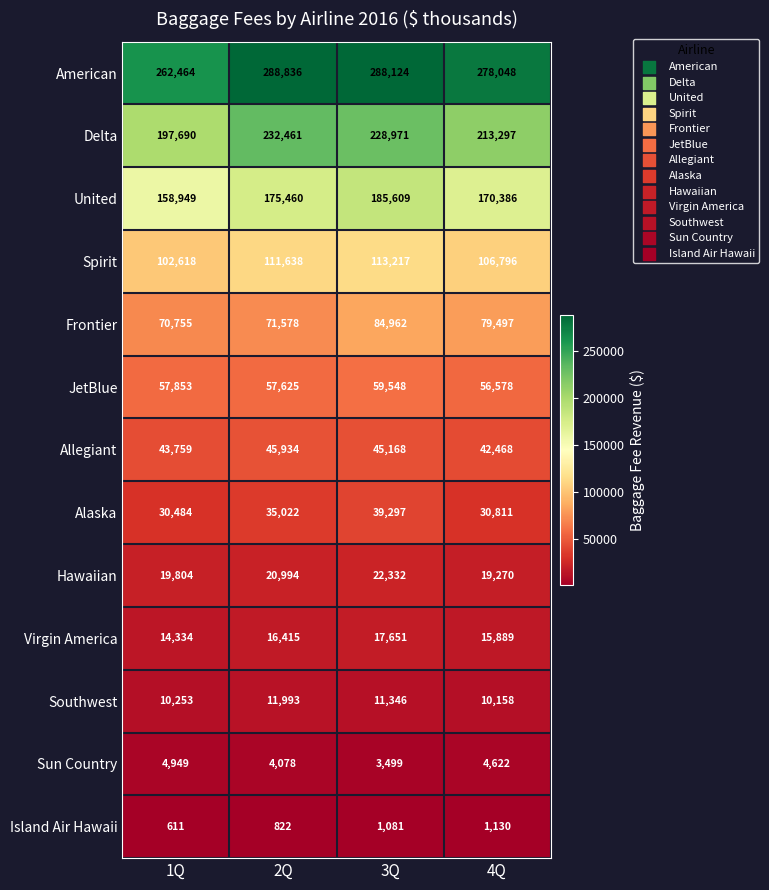

What is the total value across all series at 3Q?

1100805